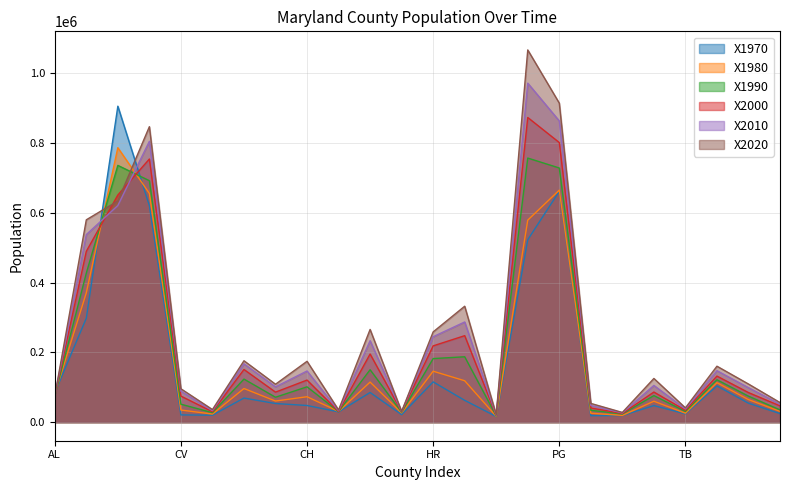

What is the difference between the highest and lowest values at AA?

281958